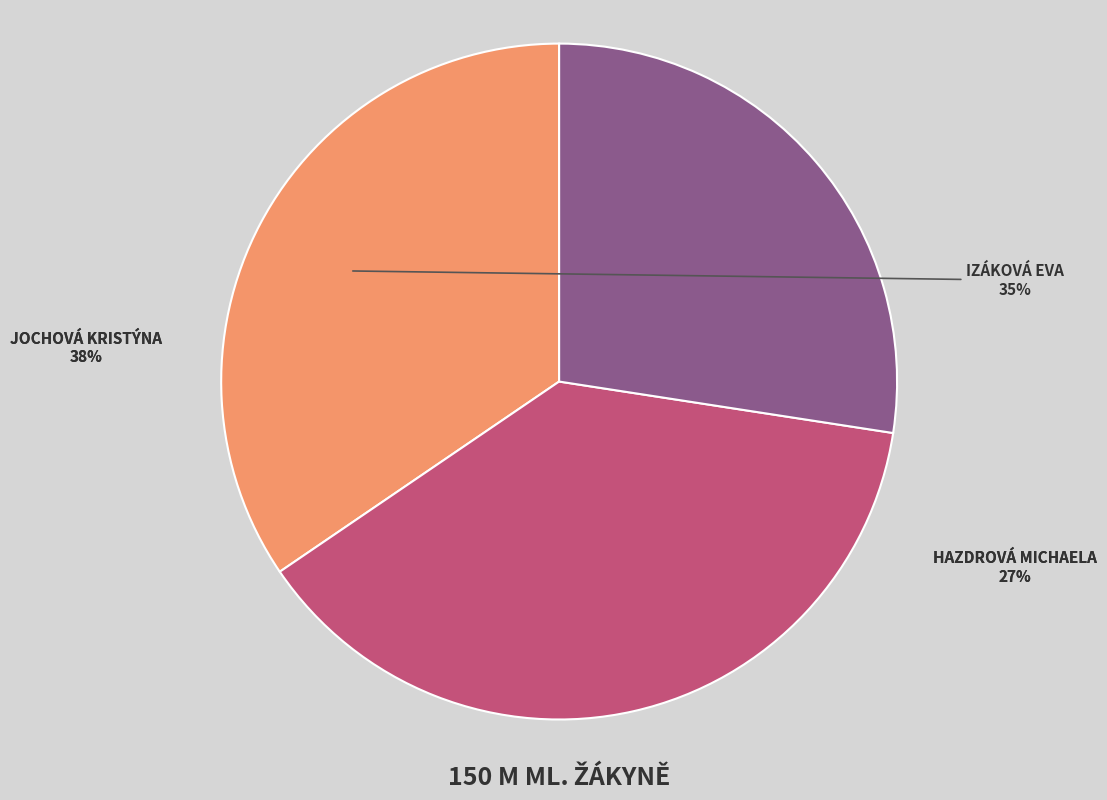

To the nearest percent, what is the average slice percentage?

33%